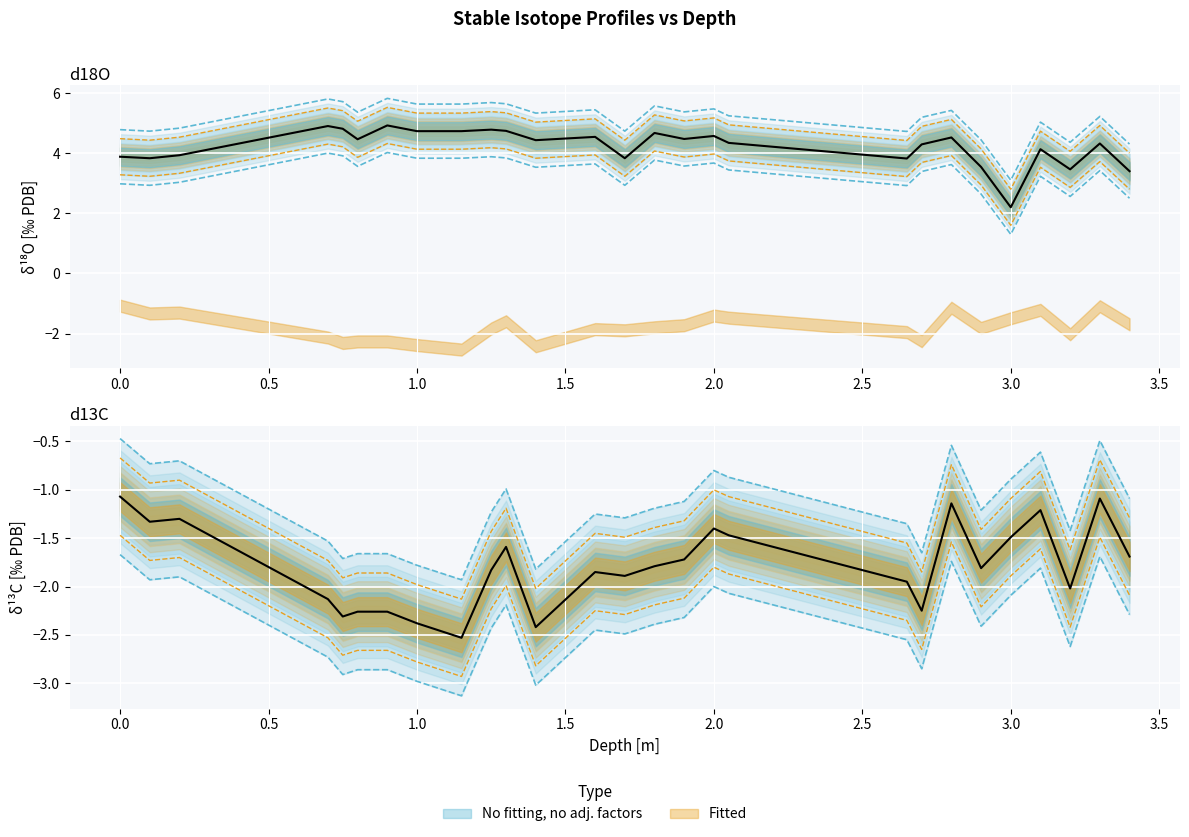

What is the spread (max minus min) of values at 1.8?

6.2